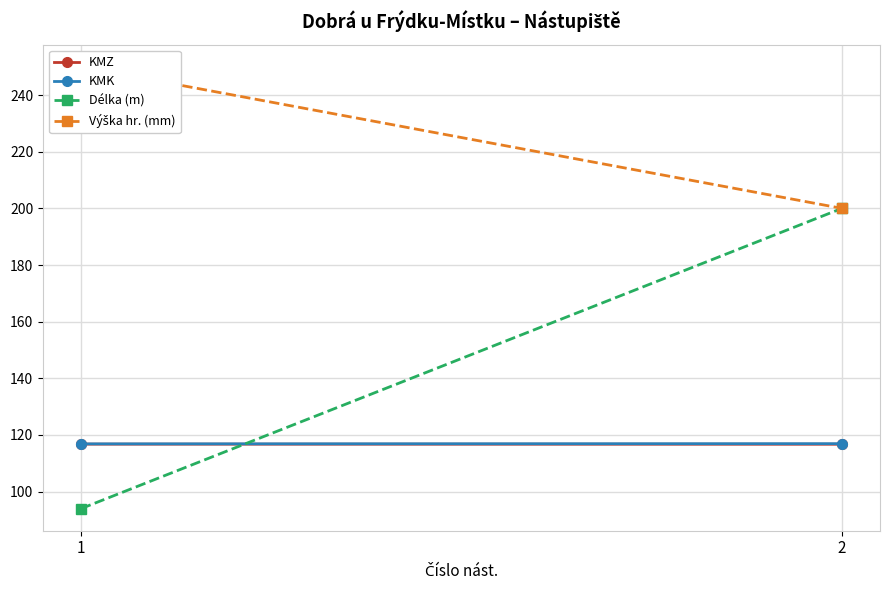

List the series in order of their peak value, highest first.

Výška hr. (mm), Délka (m), KMK, KMZ